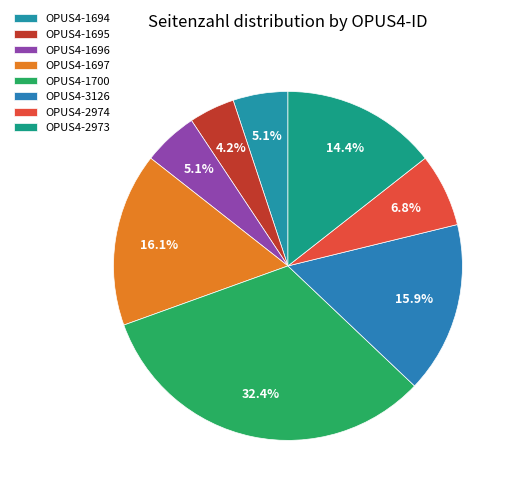

How many slices are in this pie chart?

8